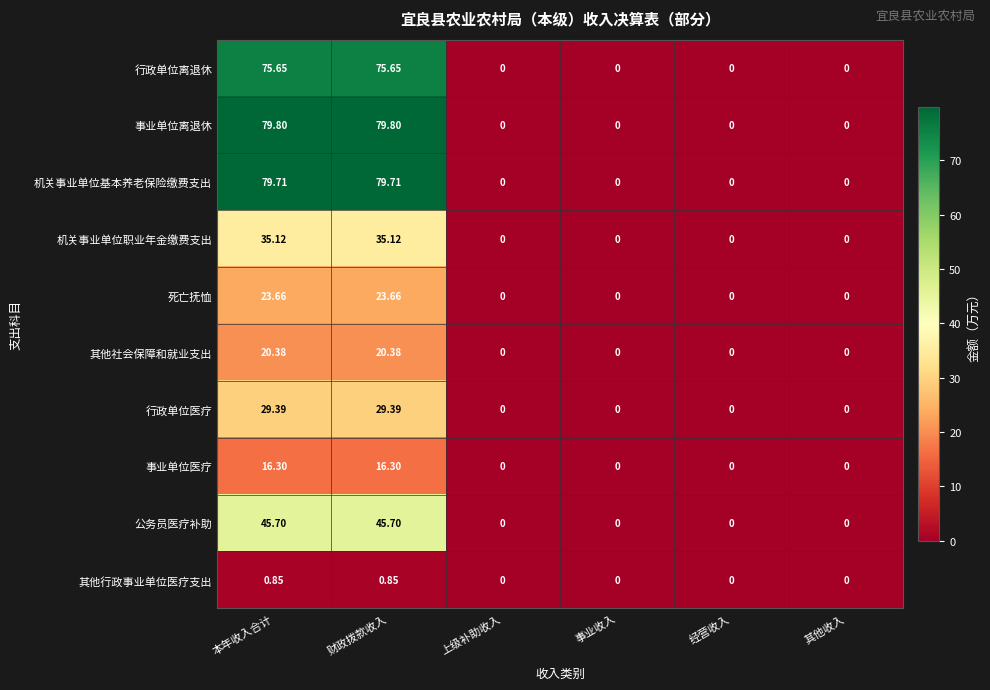

List the series in order of their peak value, highest first.

事业单位离退休, 机关事业单位基本养老保险缴费支出, 行政单位离退休, 公务员医疗补助, 机关事业单位职业年金缴费支出, 行政单位医疗, 死亡抚恤, 其他社会保障和就业支出, 事业单位医疗, 其他行政事业单位医疗支出